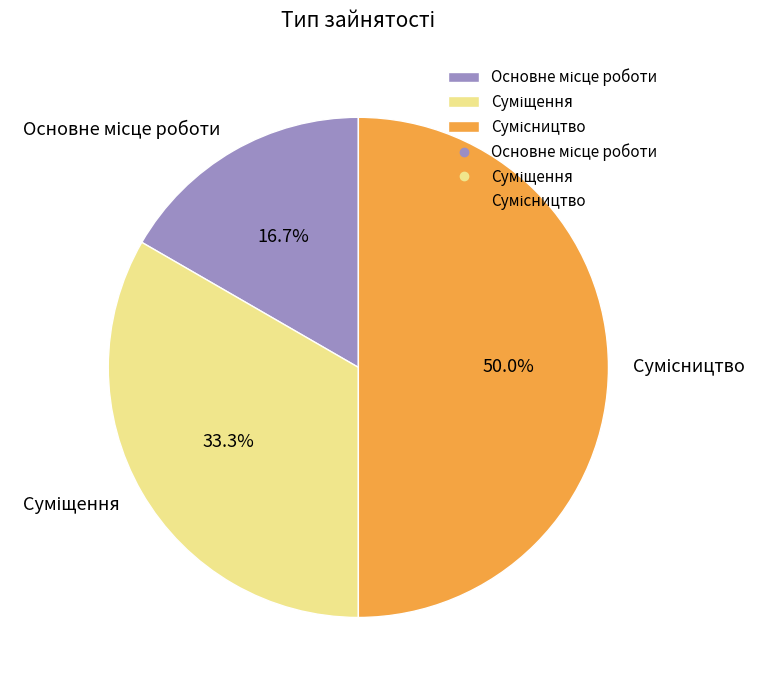

What is the total percentage of Сумісництво and Основне місце роботи?

66.7%